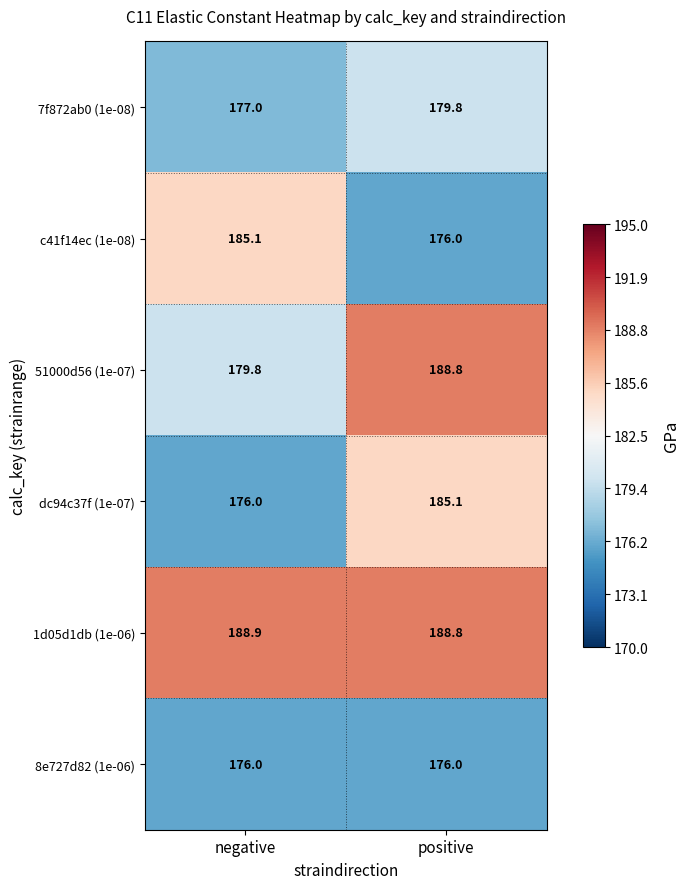

Reading right to left, what are all the values shown in this chart?

7f872ab0 (1e-08): 179.8	177.0
c41f14ec (1e-08): 176.0	185.1
51000d56 (1e-07): 188.8	179.8
dc94c37f (1e-07): 185.1	176.0
1d05d1db (1e-06): 188.8	188.9
8e727d82 (1e-06): 176.0	176.0